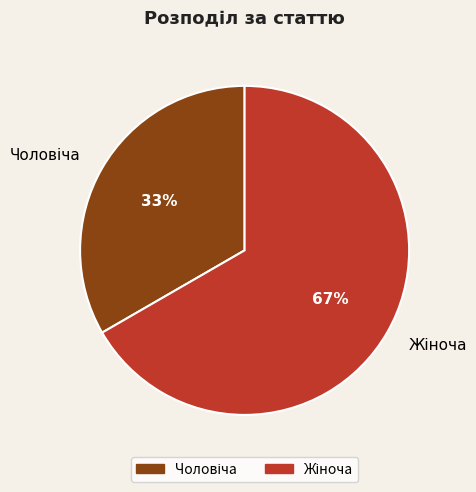

Is there any slice that represents more than half of the pie?

Yes